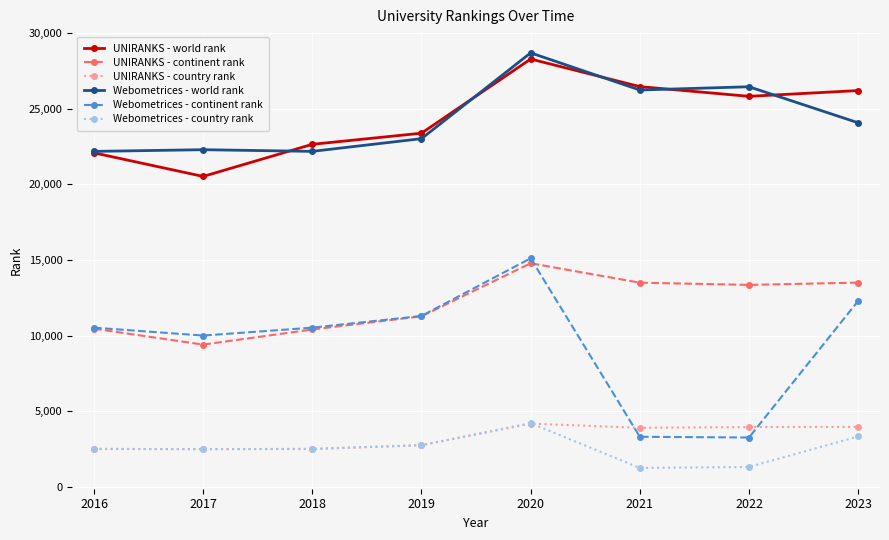

The UNIRANKS - world rank series shows 33133 at 2019. True or false?

False